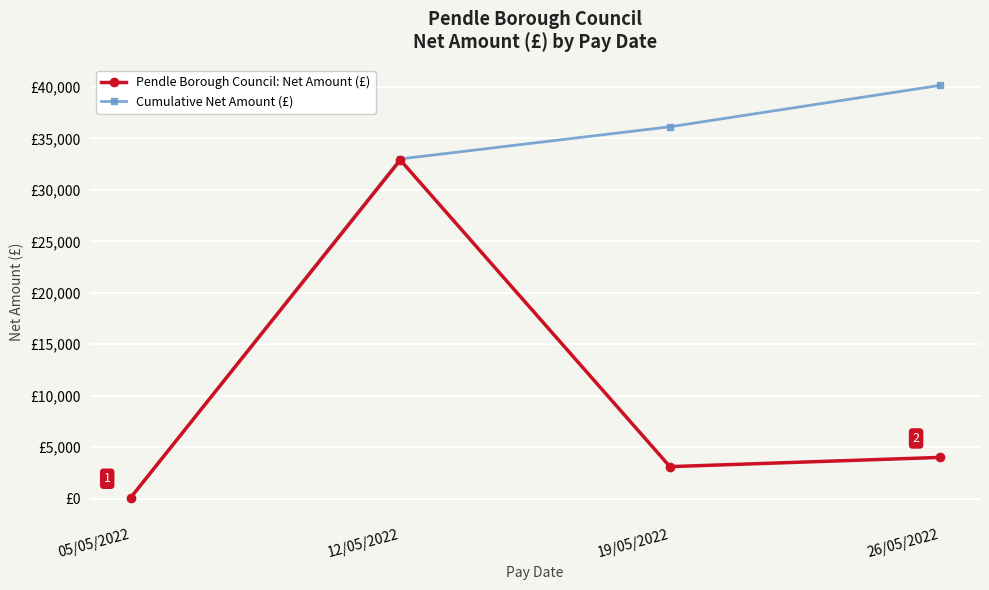

Reading left to right, what are all the values shown in this chart?

Pendle Borough Council: Net Amount (£): 105.1	32894.1	3120.3	4016.2
Cumulative Net Amount (£): 105.1	32999.2	36119.5	40135.7